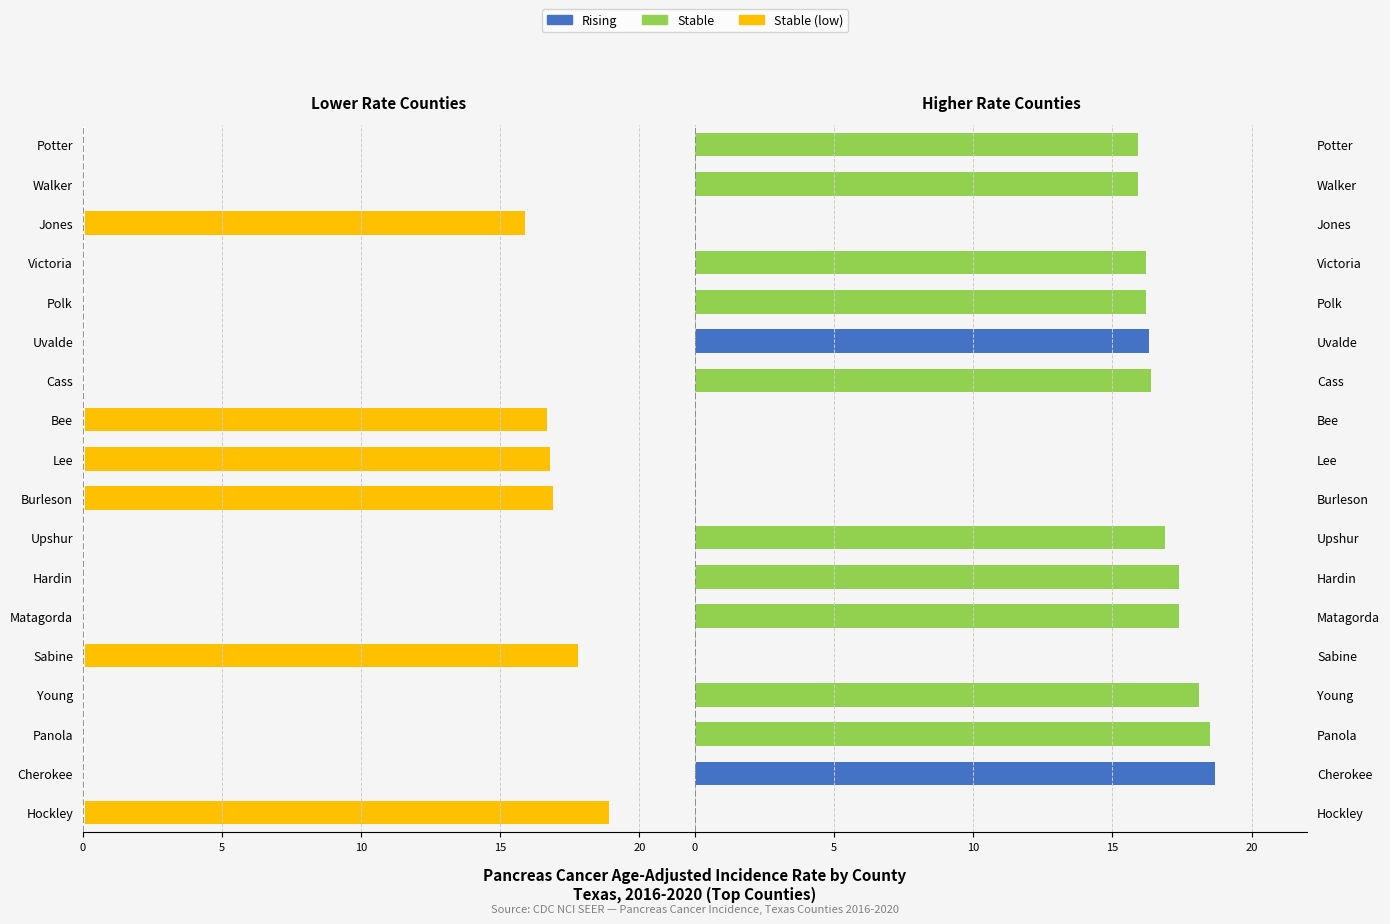

What is the value of the Stable bar at the 3rd from the left?

18.5